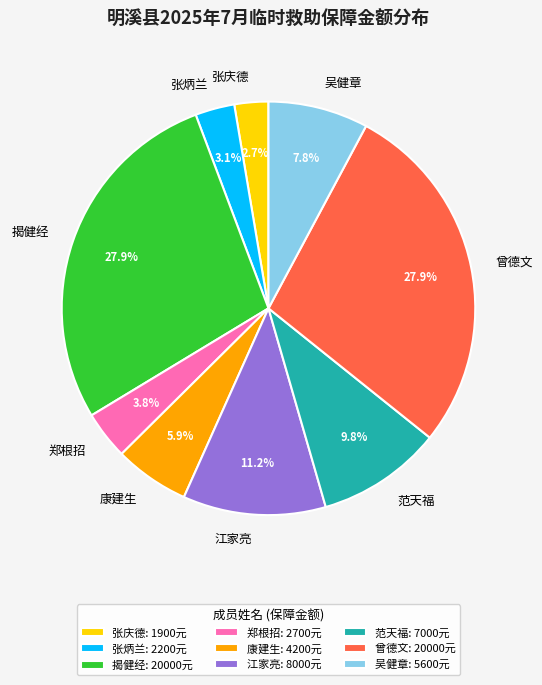

To the nearest percent, what portion does 吴健章 represent?

8%